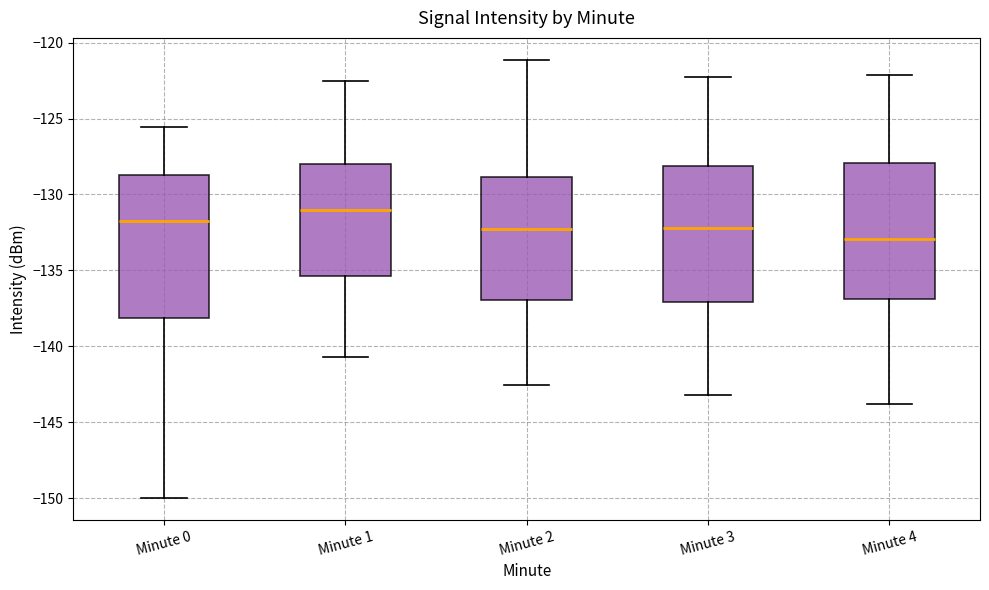

Reading left to right, transcribe this box plot: for each box, give where its median line is, the range the box spans, and where its two whiskers end, as read against the y-axis. The values are not printed on the chart, so give them approximately, as read against the axis.

Minute 0: median -131.5, box -138.0 to -128.5, whiskers -150.0 to -125.5
Minute 1: median -131.0, box -135.5 to -128.0, whiskers -140.5 to -122.5
Minute 2: median -132.5, box -137.0 to -129.0, whiskers -142.5 to -121.0
Minute 3: median -132.0, box -137.0 to -128.0, whiskers -143.0 to -122.0
Minute 4: median -133.0, box -137.0 to -128.0, whiskers -144.0 to -122.0